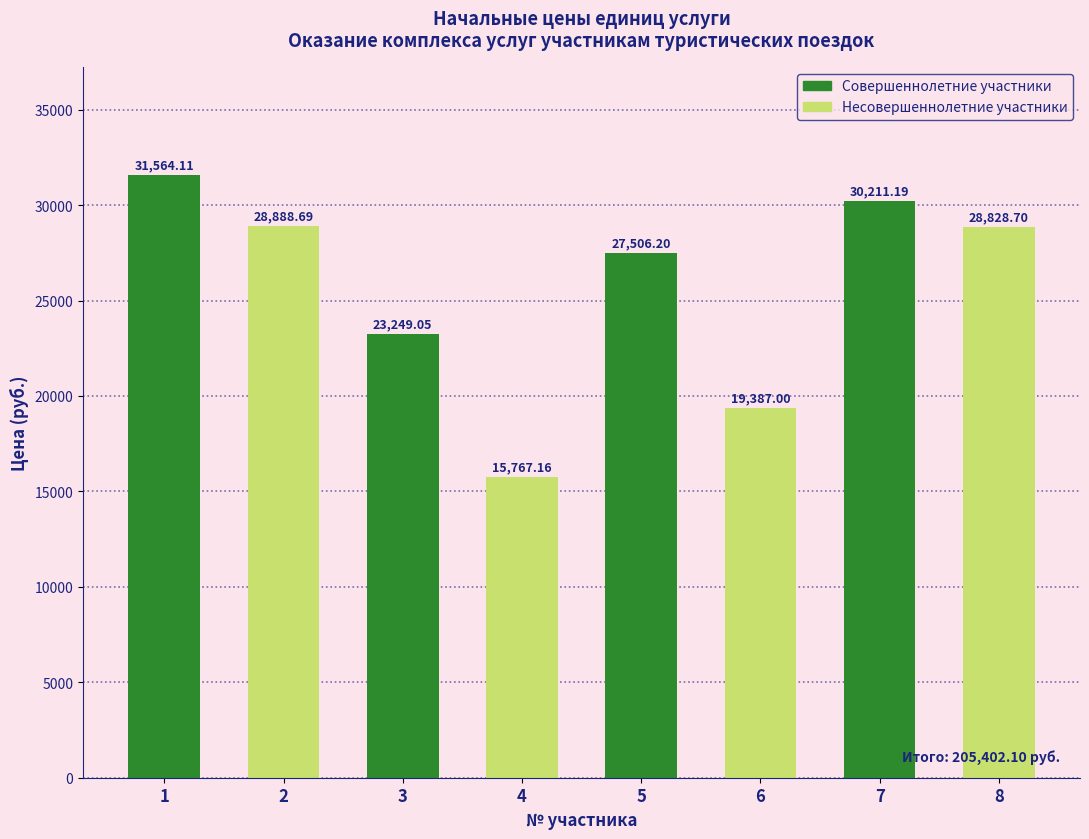

Is it true that the value at 3 is 23249.0?

True